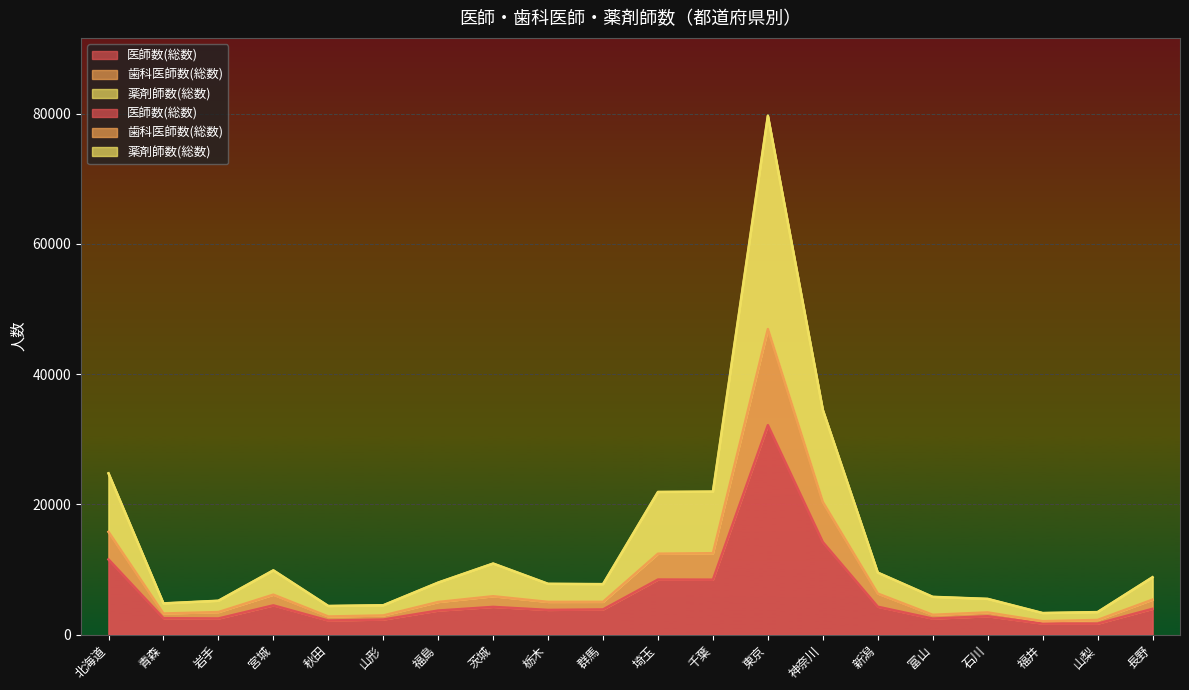

What is the total value across all series at 新潟?

23296